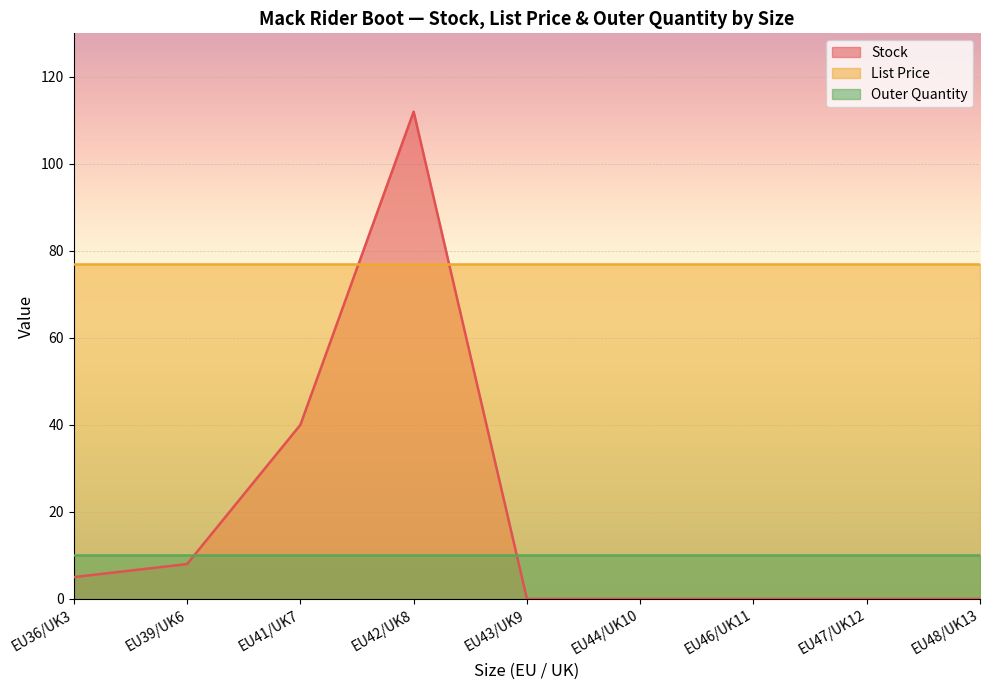

Rank the series at EU36/UK3 from lowest to highest value.

Stock, Outer Quantity, List Price